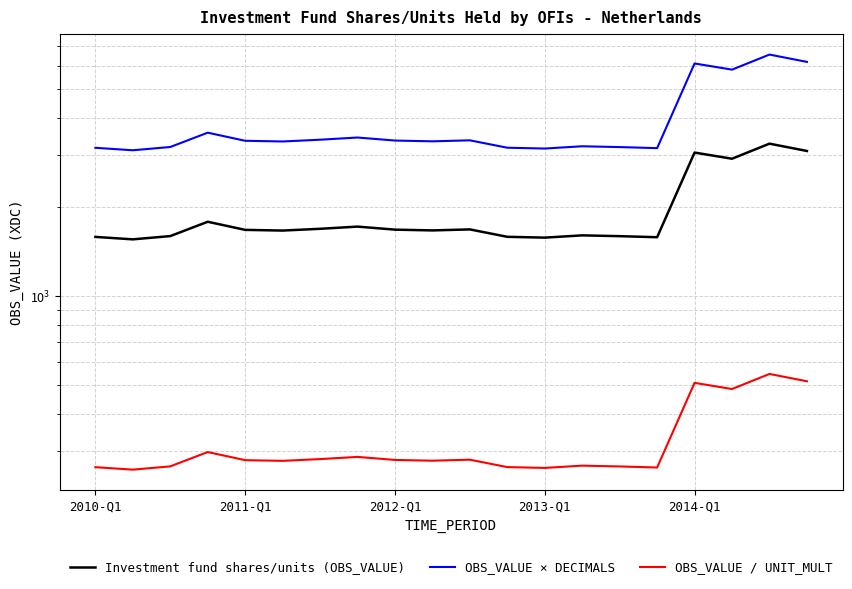

Where is OBS_VALUE × DECIMALS nearest to the value 4826?

17